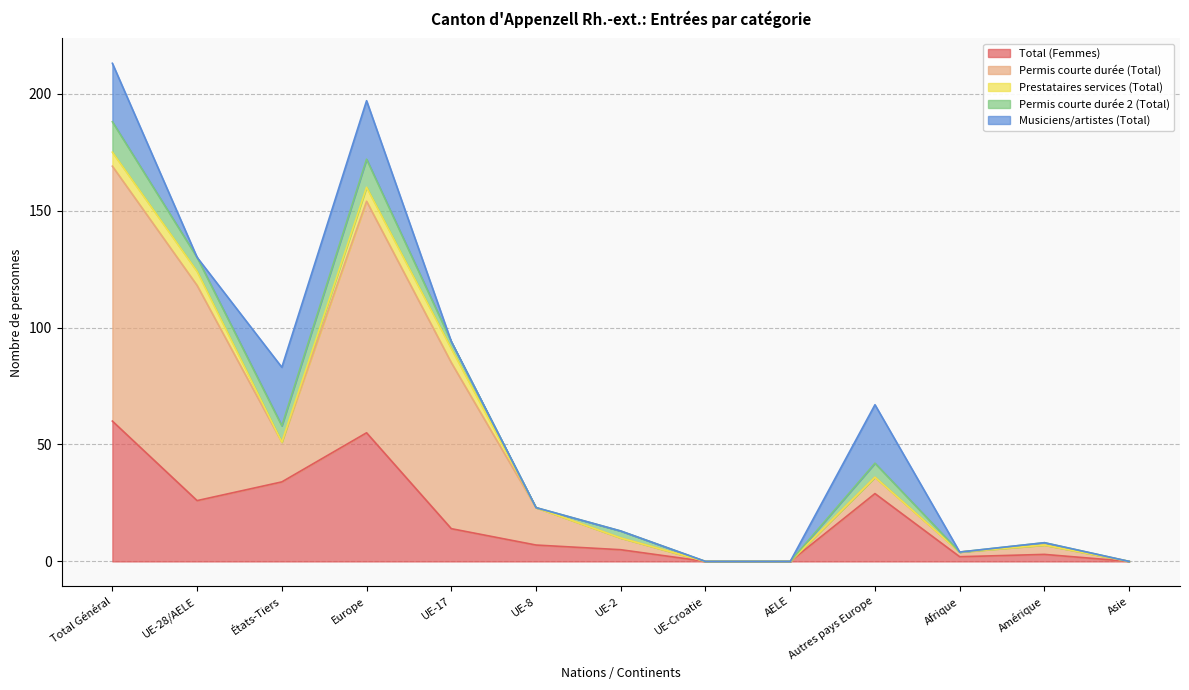

What is the total value across all series at UE-8?

23